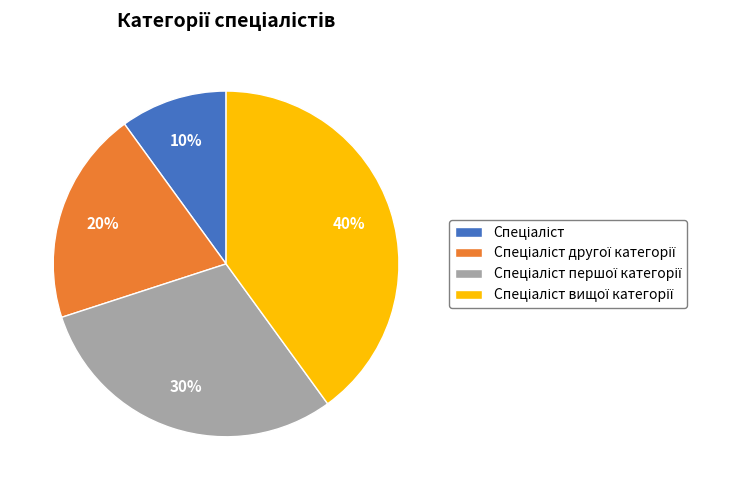

To the nearest percent, what is the average slice percentage?

25%